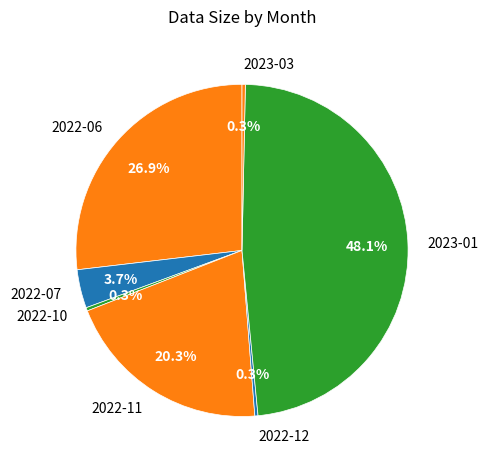

What is the ratio of the value at 2023-03 to the value at 2022-10?

1.0